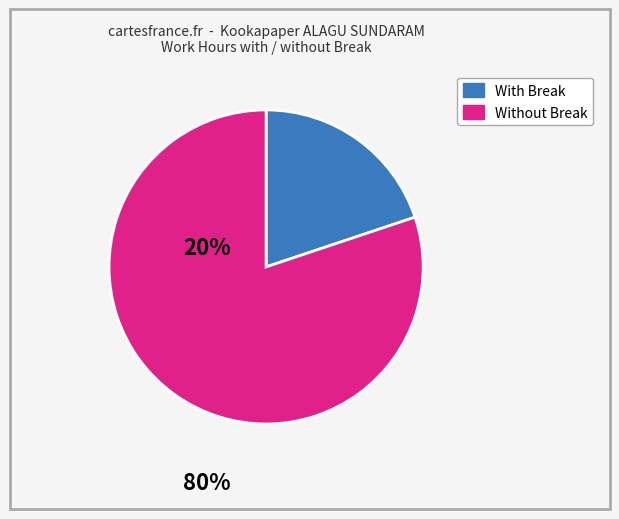

Does any single category account for the majority?

Yes